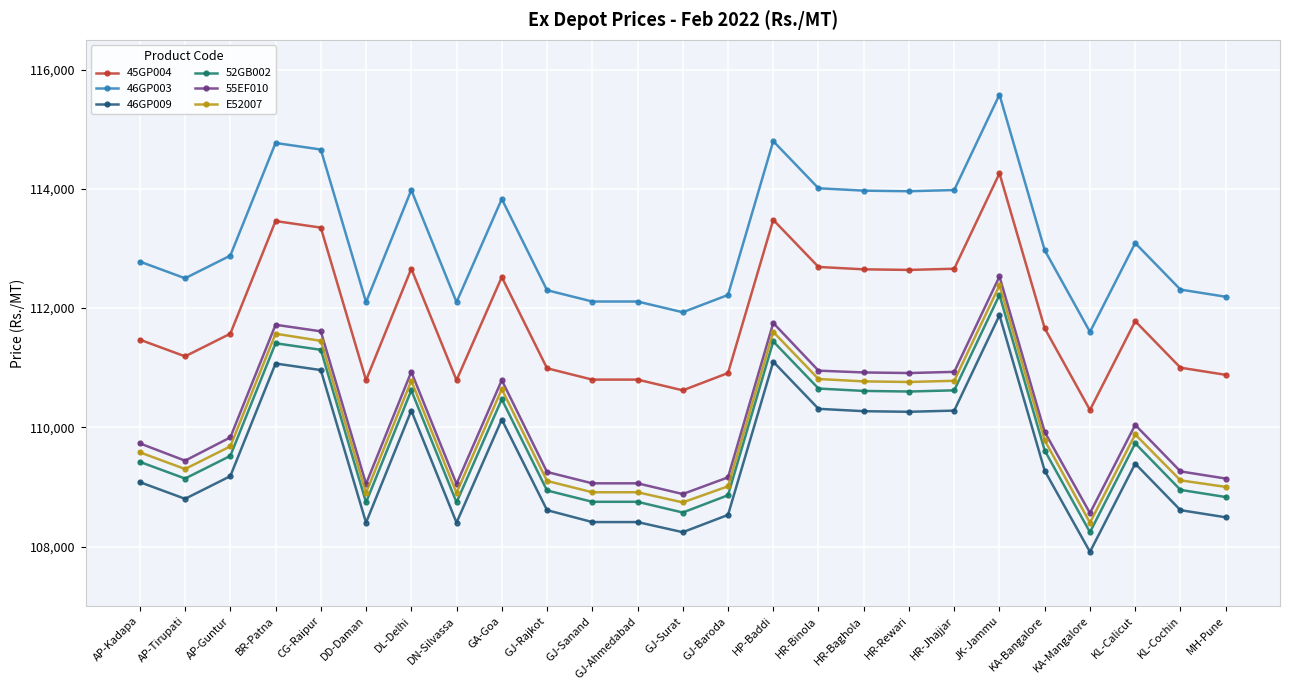

What is the maximum value for 45GP004?

114260